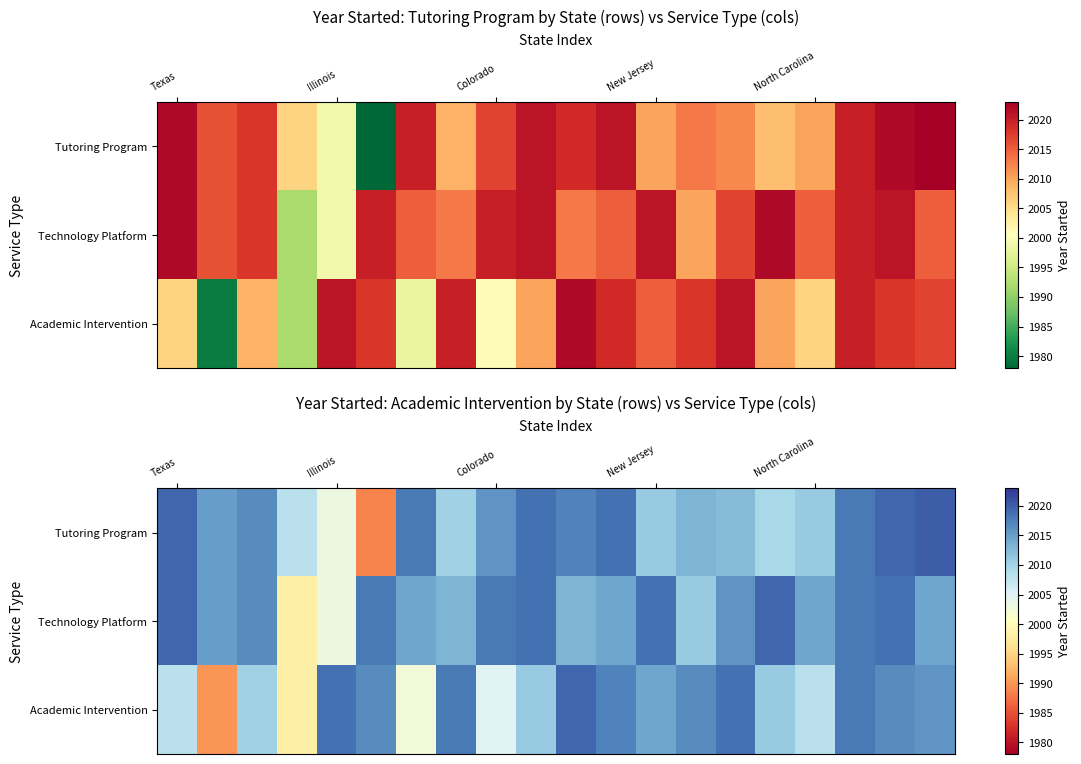

What value does the Technology Platform series have at Colorado?

2018.0